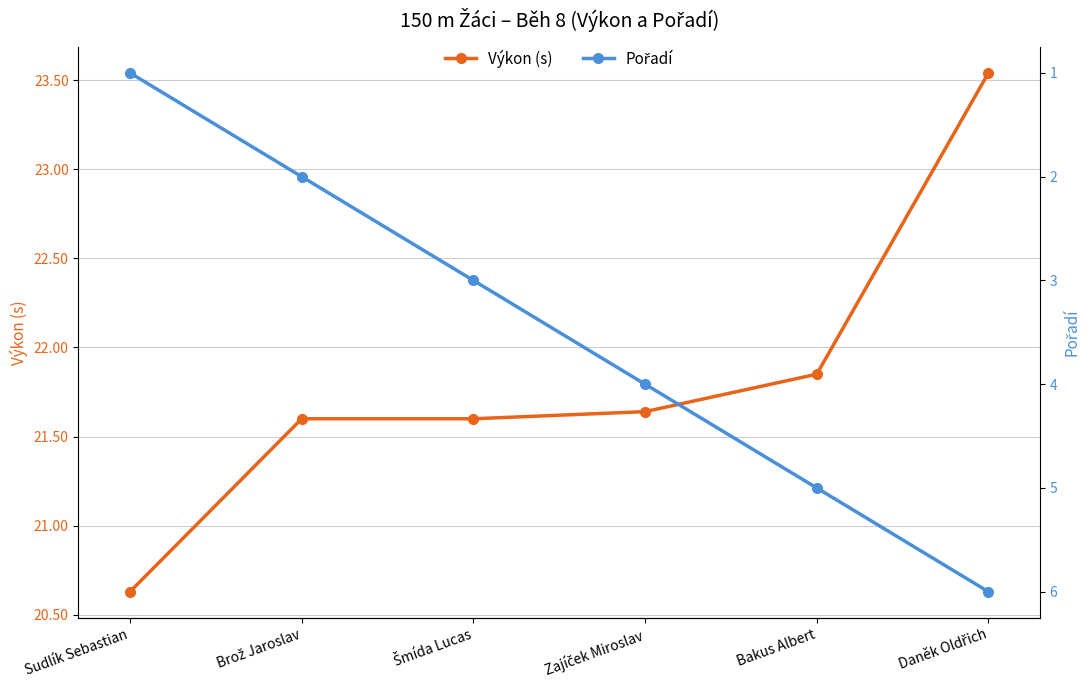

Between Brož Jaroslav and Šmída Lucas, which is larger?

Brož Jaroslav